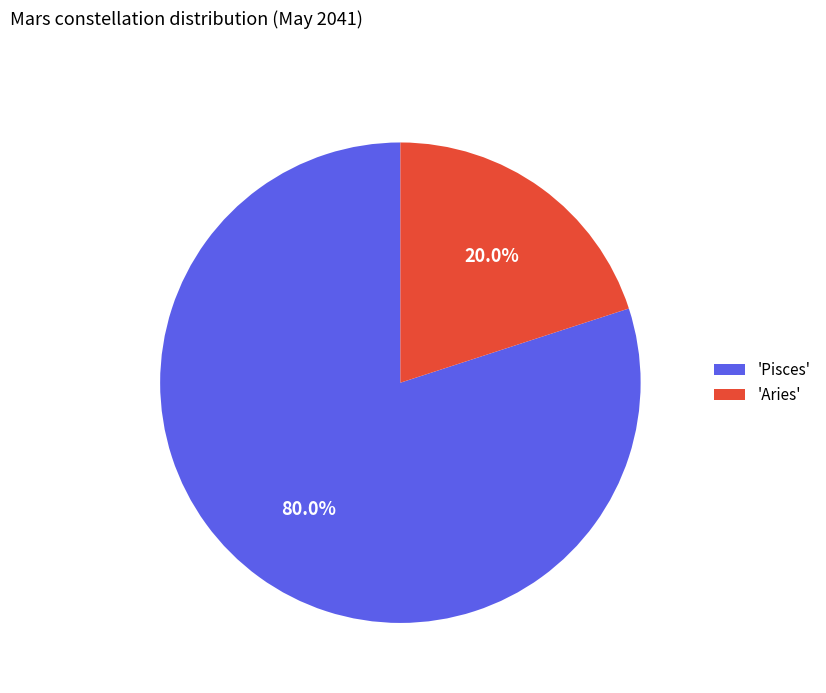

What is the total percentage of 'Aries' and 'Pisces'?

100.0%